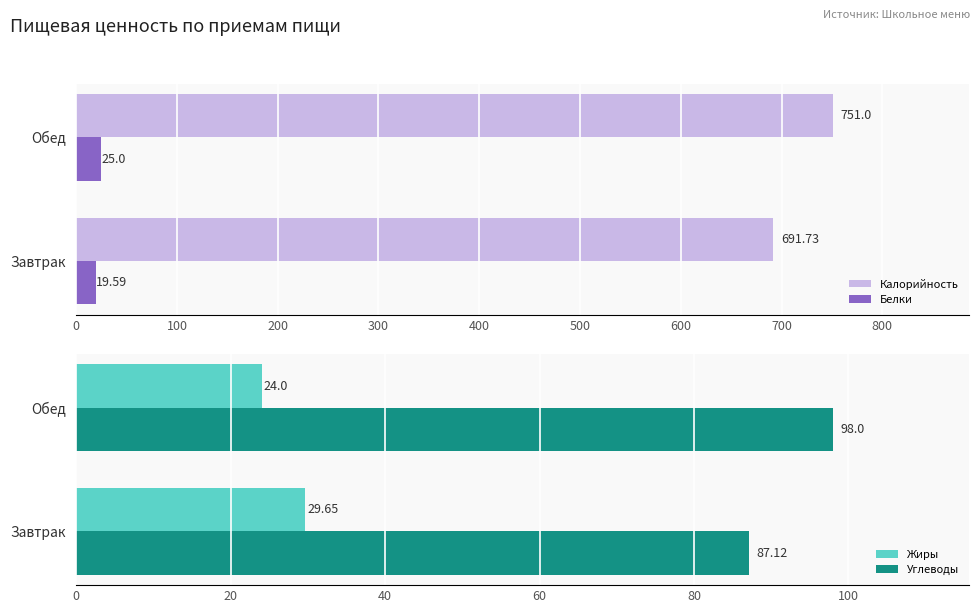

What is the minimum value shown in the chart?

19.6